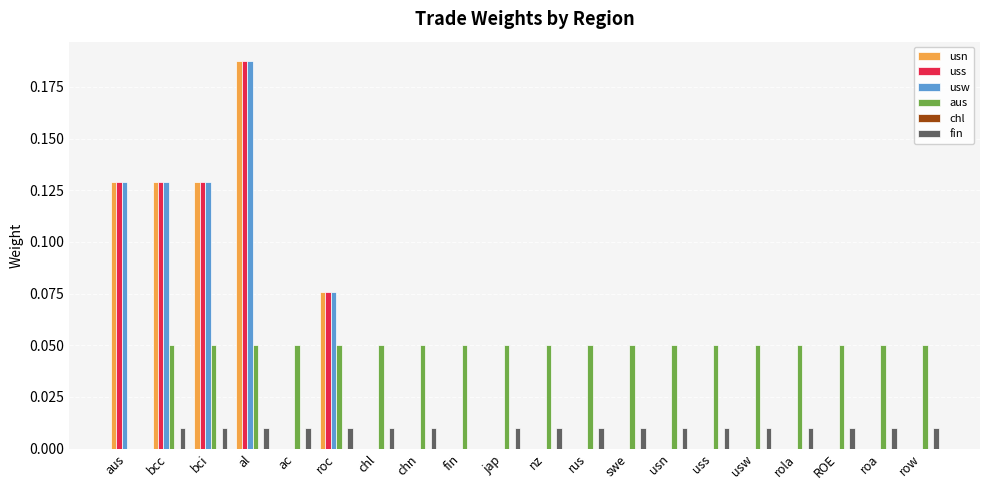

True or false: usn has a value of 0.0 at nz.

True